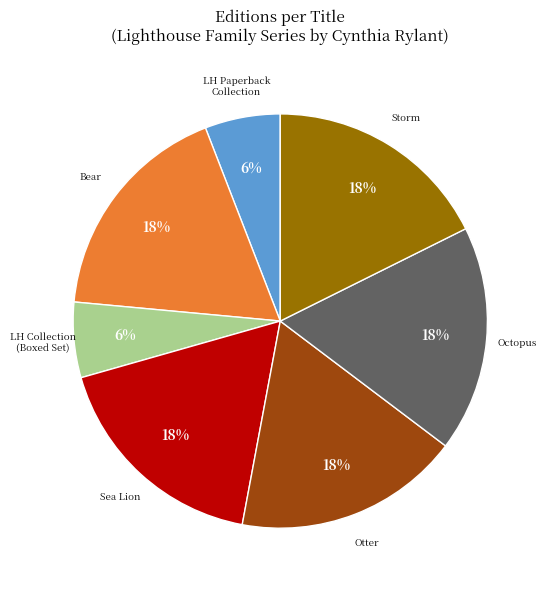

To the nearest percent, what is the difference between the largest and smallest slice percentages?

12%